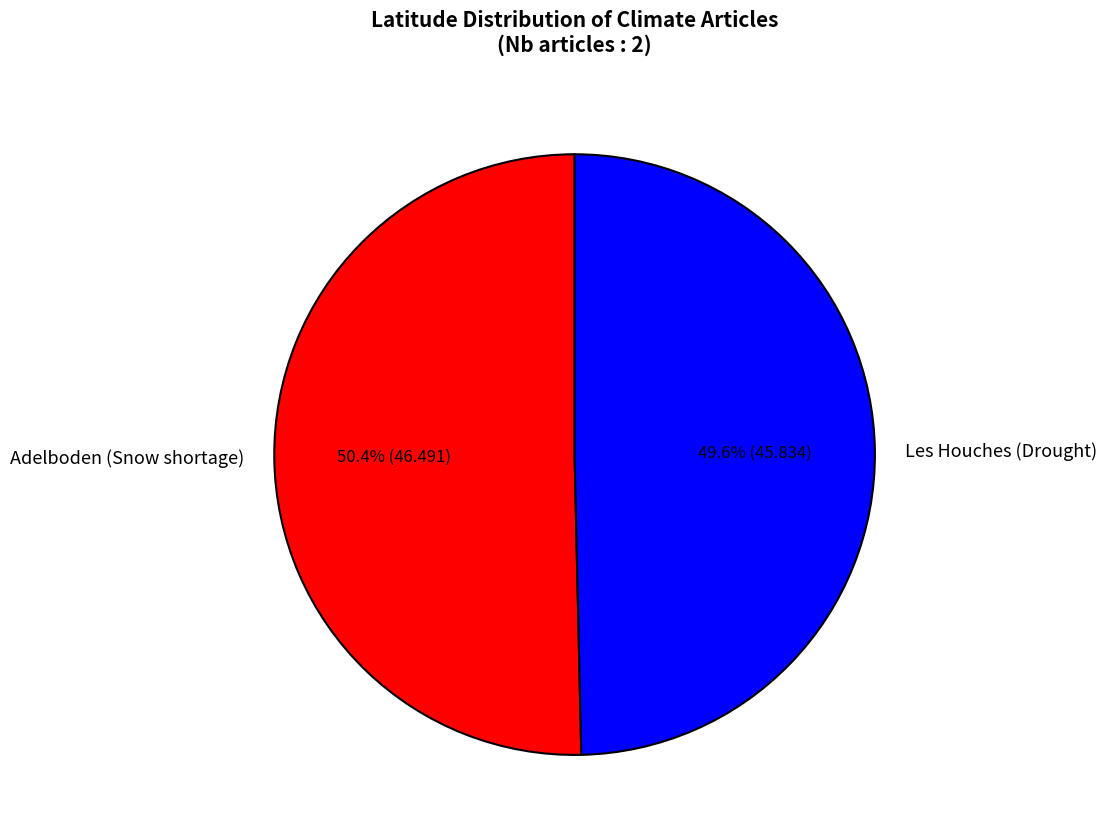

What portion of the pie excludes Adelboden (Snow shortage)?

49.6%